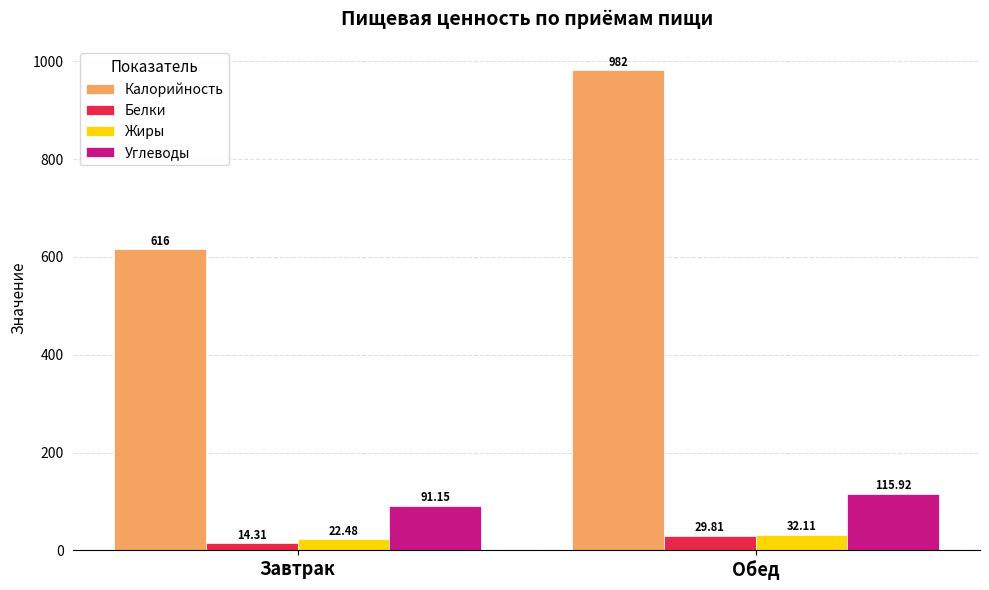

Reading left to right, extract all data points from this chart.

Калорийность: 616.0	982.0
Белки: 14.3	29.8
Жиры: 22.5	32.1
Углеводы: 91.2	115.9